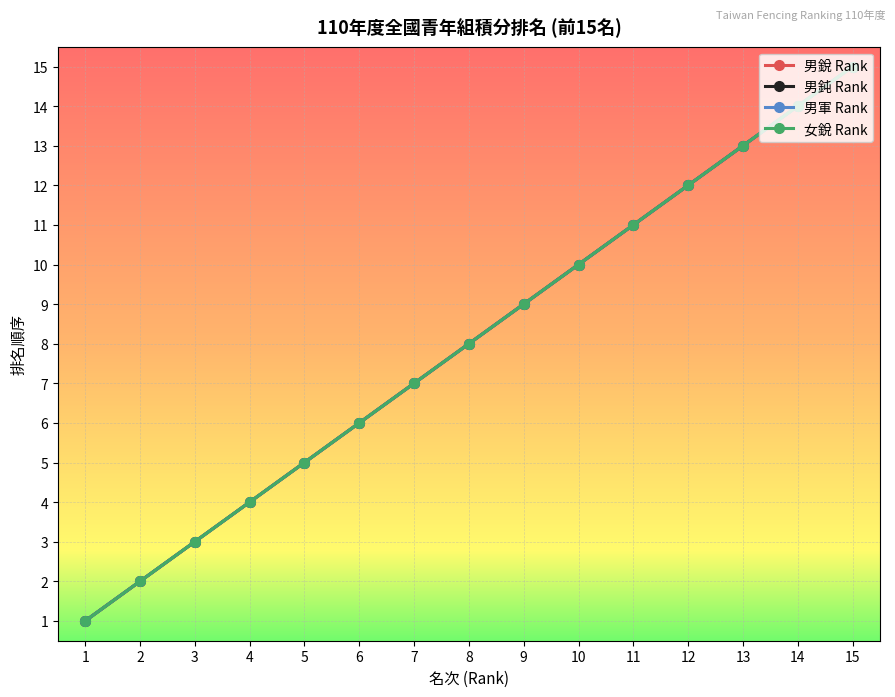

True or false: 男軍 Rank and 男鈍 Rank intersect in this chart.

False